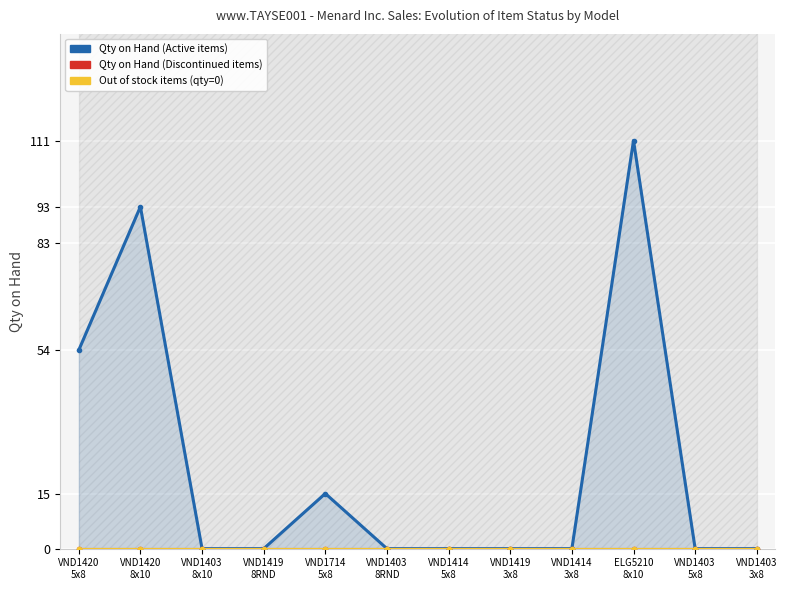

Reading right to left, transcribe all the data shown in this chart.

Qty on Hand (Active items): VND1403
3x8=0	VND1403
5x8=0	ELG5210
8x10=111	VND1414
3x8=0	VND1419
3x8=0	VND1414
5x8=0	VND1403
8RND=0	VND1714
5x8=15	VND1419
8RND=0	VND1403
8x10=0	VND1420
8x10=93	VND1420
5x8=54
Qty on Hand (Discontinued items): VND1403
3x8=0	VND1403
5x8=0	ELG5210
8x10=0	VND1414
3x8=0	VND1419
3x8=0	VND1414
5x8=0	VND1403
8RND=0	VND1714
5x8=0	VND1419
8RND=0	VND1403
8x10=0	VND1420
8x10=0	VND1420
5x8=0
Out of stock items (qty=0): VND1403
3x8=0	VND1403
5x8=0	ELG5210
8x10=0	VND1414
3x8=0	VND1419
3x8=0	VND1414
5x8=0	VND1403
8RND=0	VND1714
5x8=0	VND1419
8RND=0	VND1403
8x10=0	VND1420
8x10=0	VND1420
5x8=0